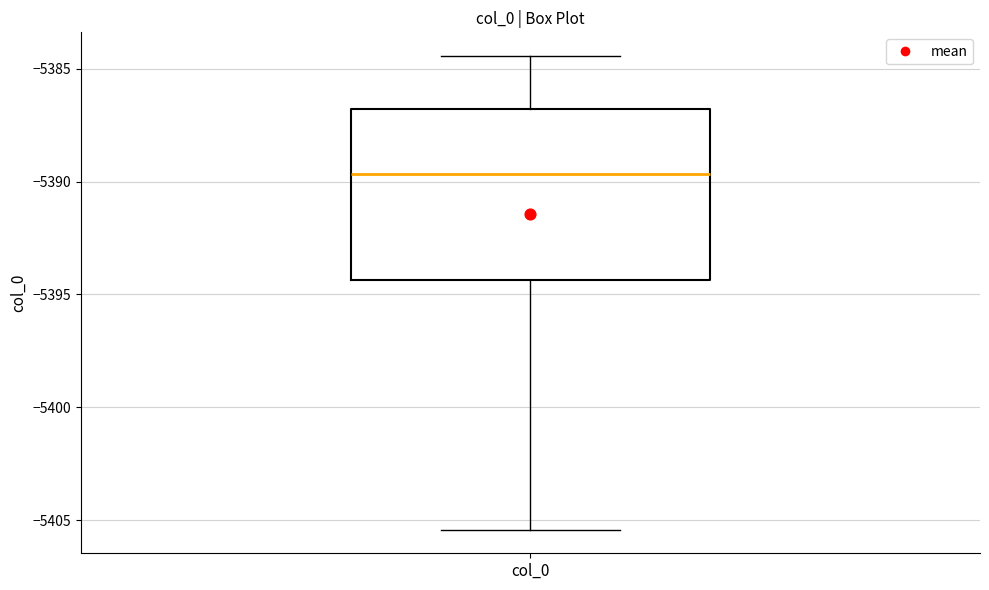

Transcribe this box plot: give where the median line is, the range the box spans, and where the two whiskers end, as read against the y-axis. The values are not printed on the chart, so give them approximately, as read against the axis.

median -5389.5, box -5394.5 to -5387.0, whiskers -5405.5 to -5384.5